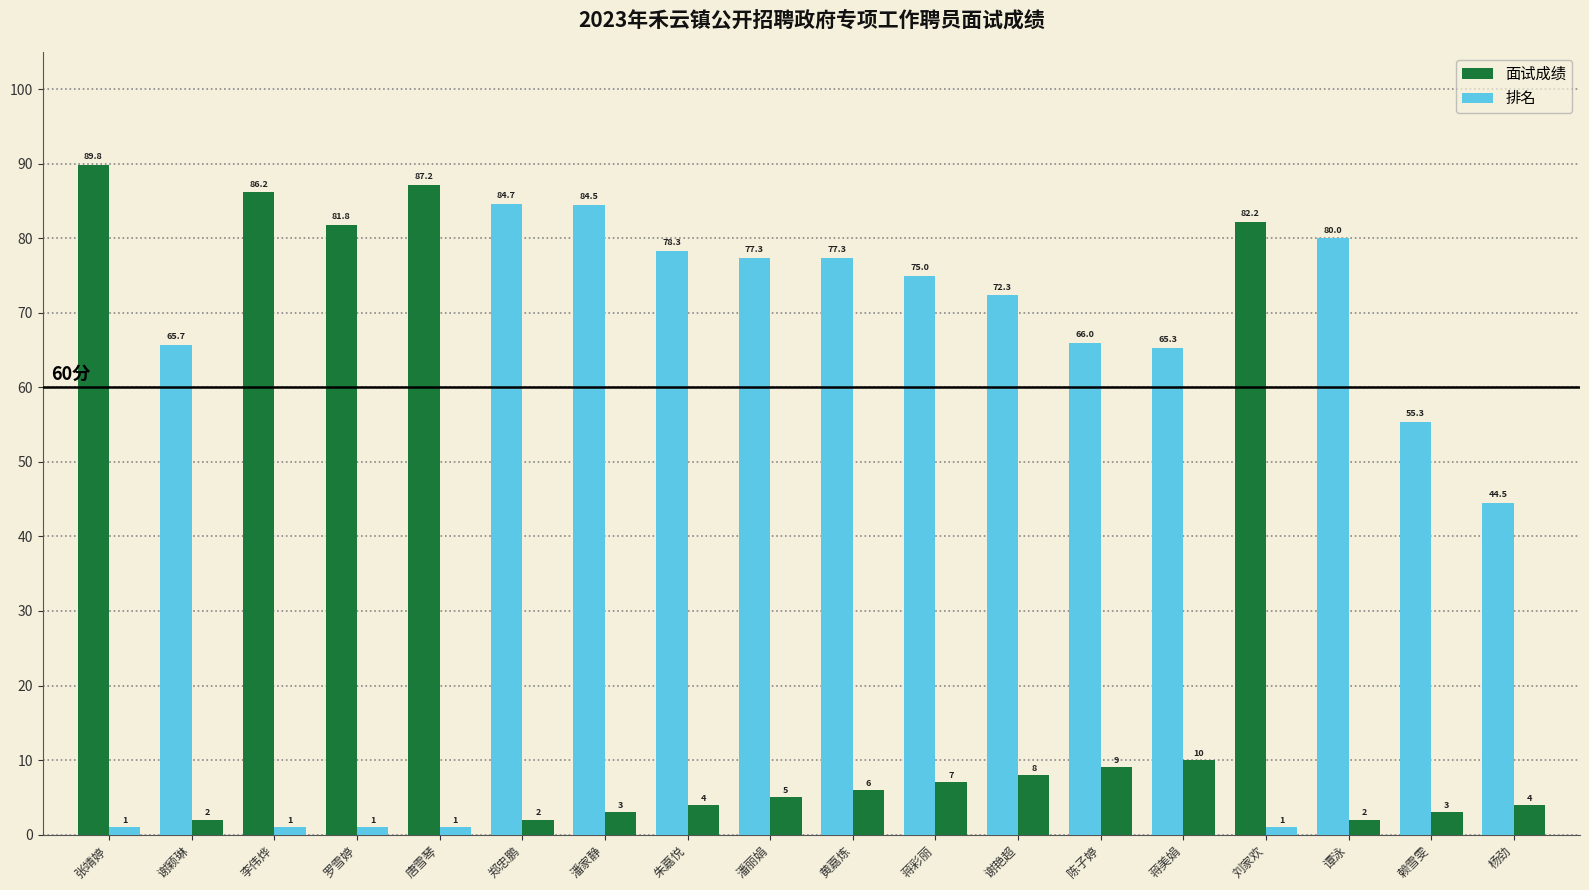

How many distinct data groups are displayed?

2